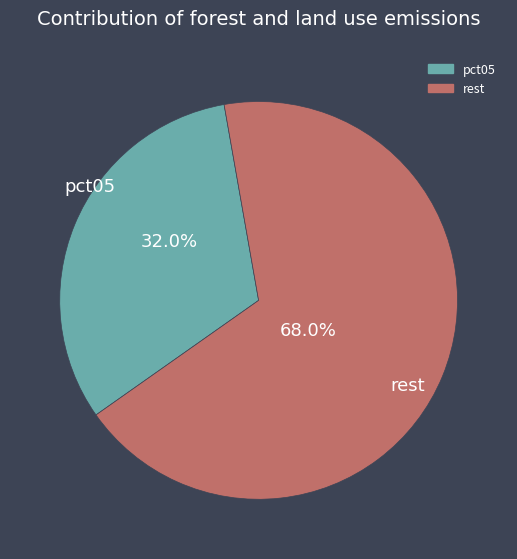

Is there any slice that represents more than half of the pie?

Yes